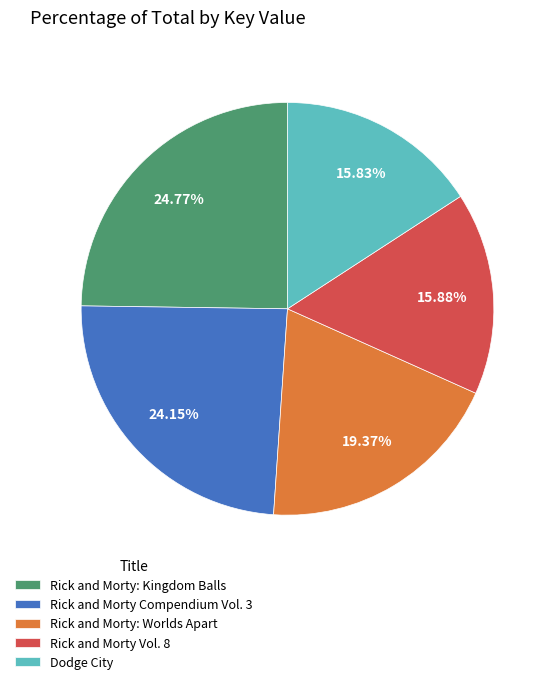

What is the ratio of the value at Dodge City to the value at Rick and Morty Vol. 8?

1.0